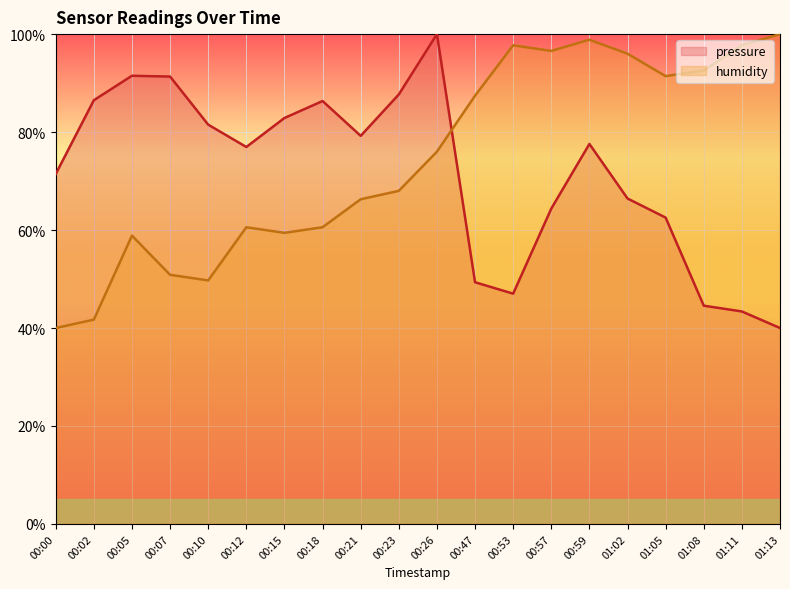

Is it true that humidity equals 42.6 at 01:08?

False